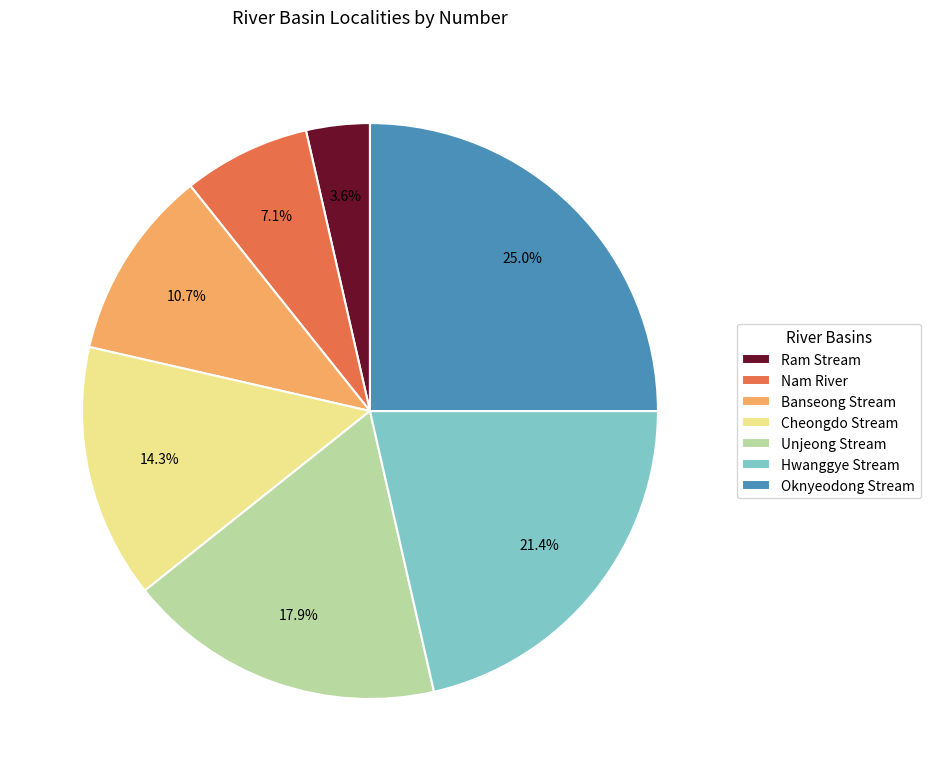

To the nearest percent, what percentage of the pie is Nam River?

7%